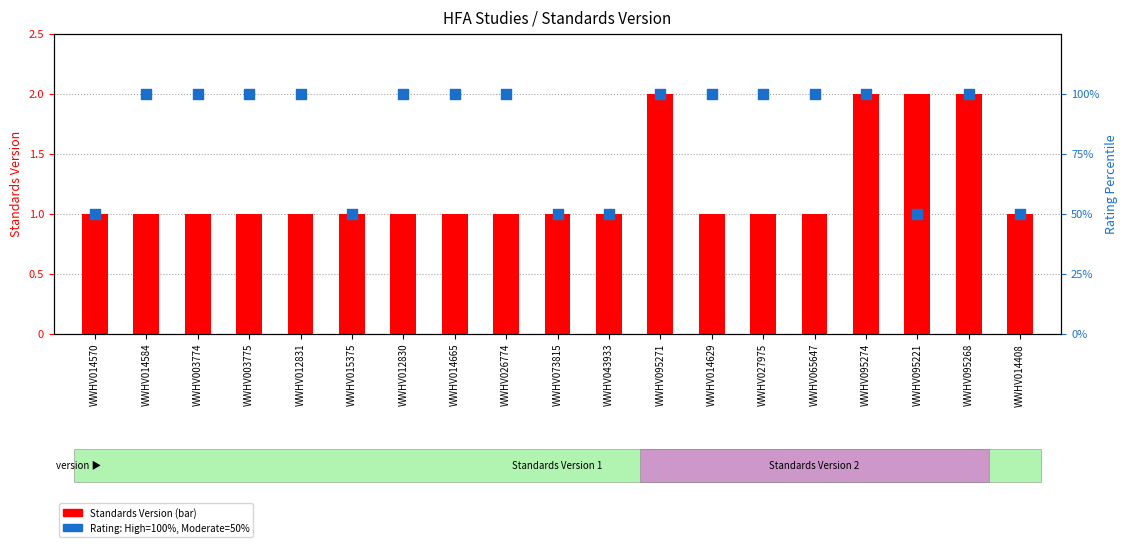

Is the value of Standards Version at WWHV014584 greater than the value of Rating (High=100%, Moderate=50%) at WWHV095221?

No